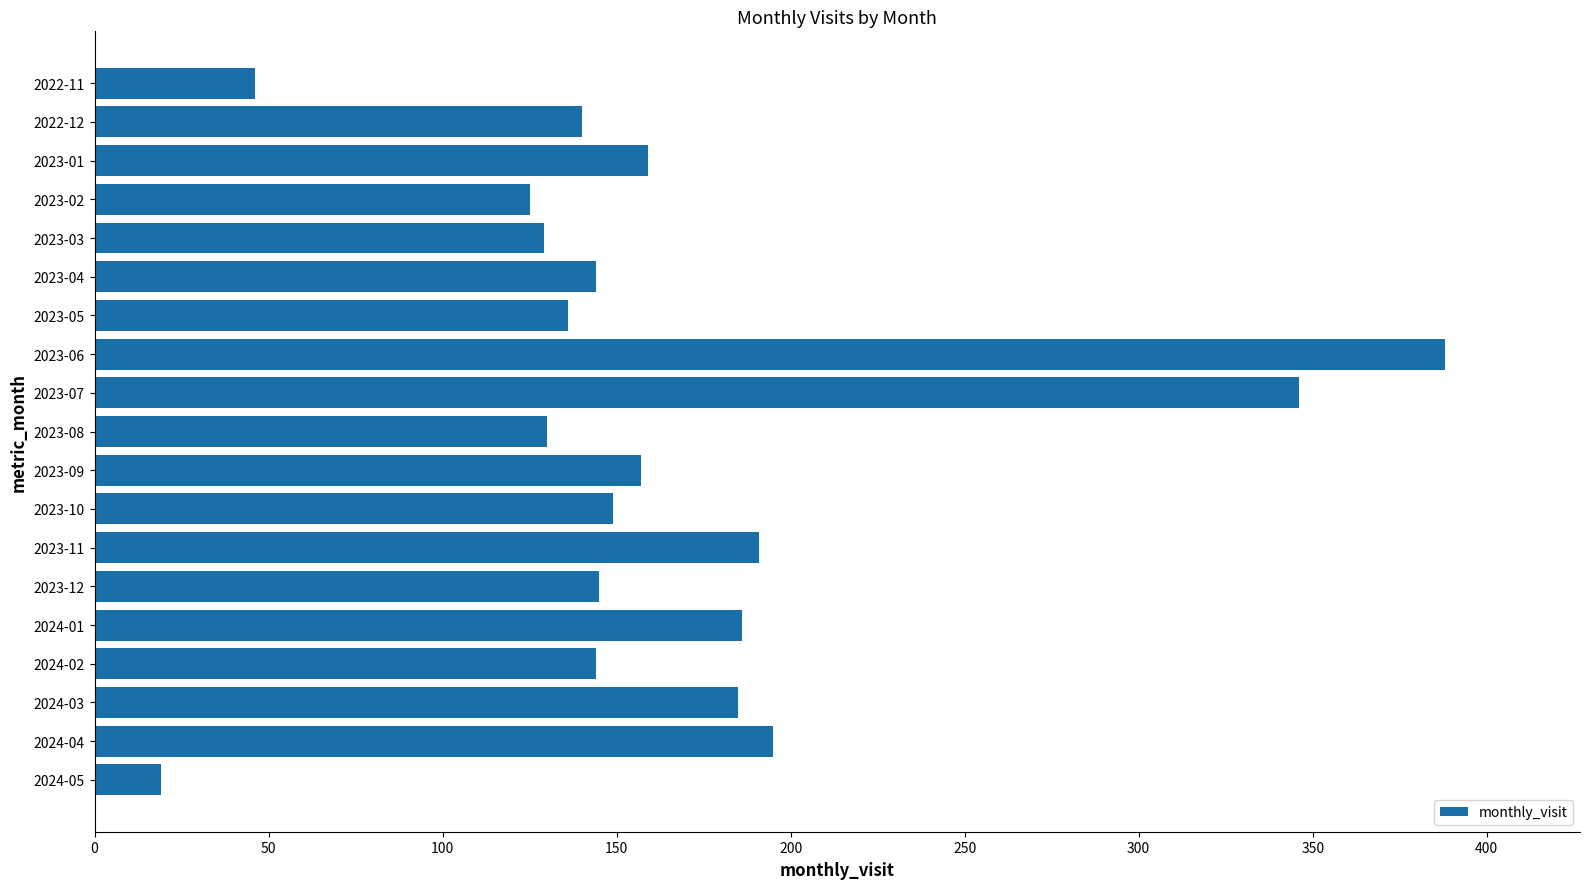

Which label corresponds to the smallest value in the chart?

2024-05